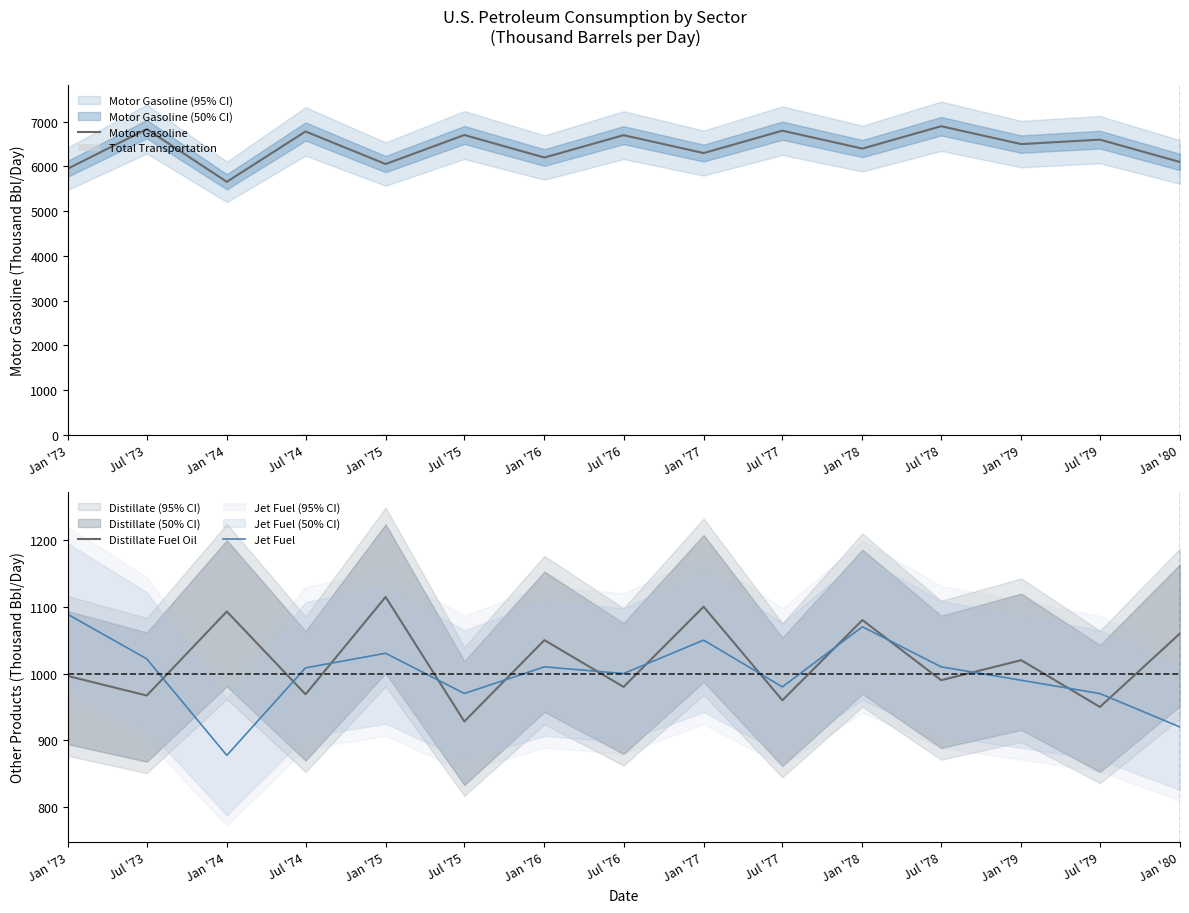

The Distillate Fuel Oil series shows 1020.0 at Jan '79. True or false?

True